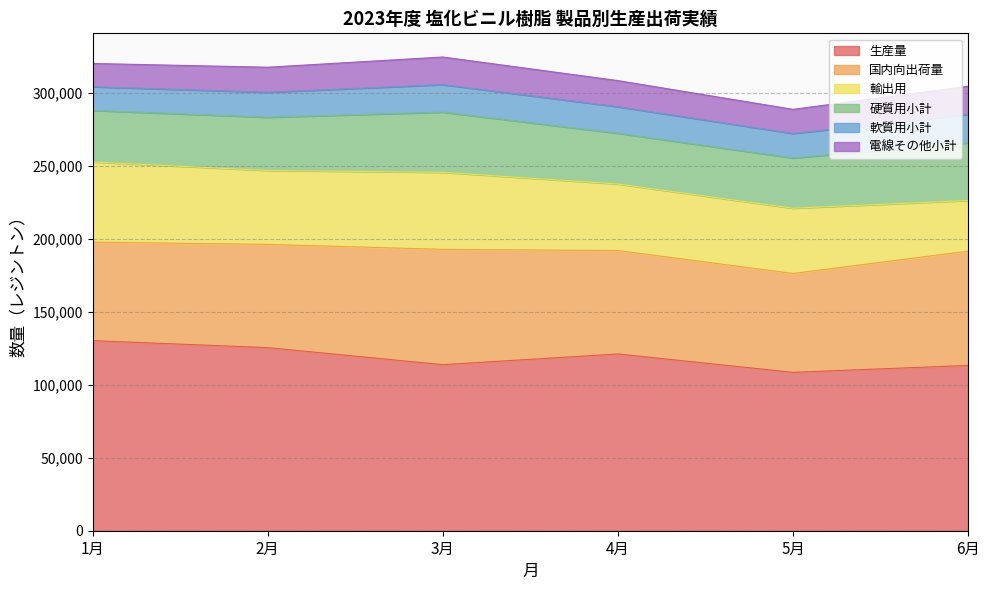

In 輸出用, how many points are higher than both neighbors (excluding endpoints)?

1